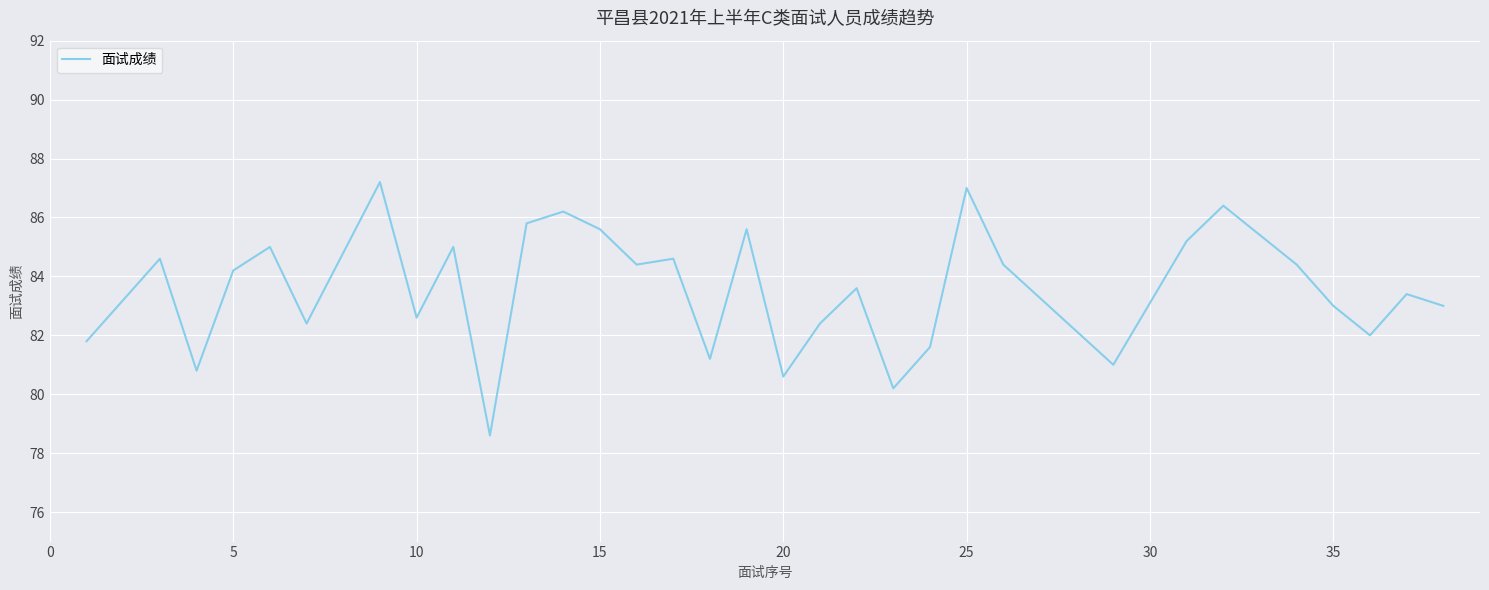

What is the difference between the maximum and minimum values?

8.6